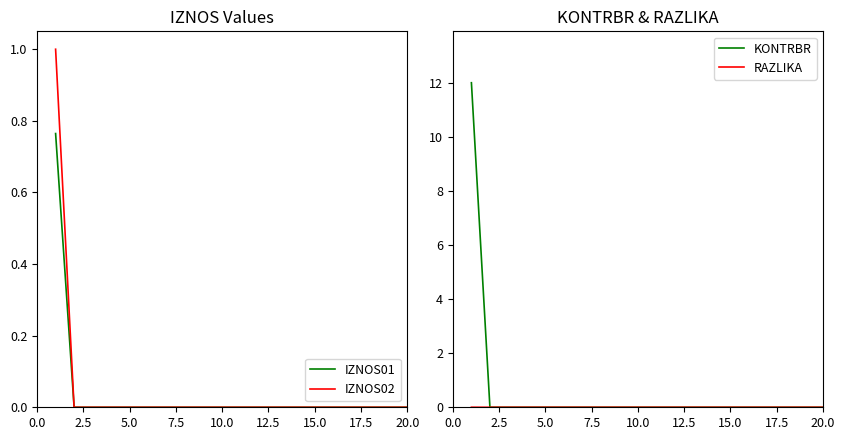

True or false: RAZLIKA and IZNOS02 cross at least once.

False